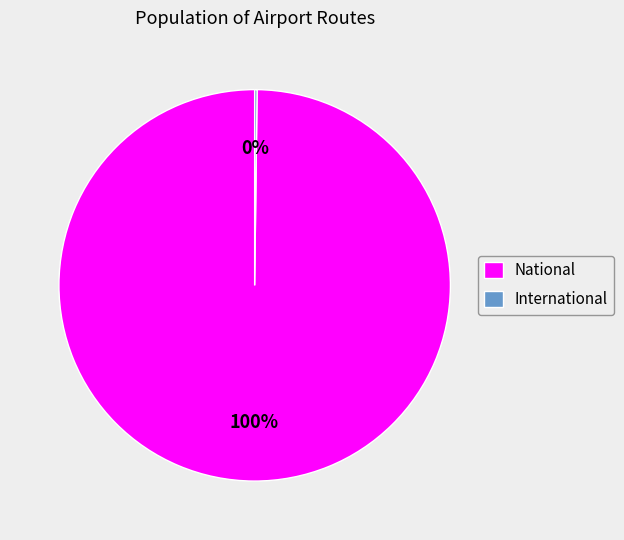

To the nearest percent, what percentage of the pie is National?

100%